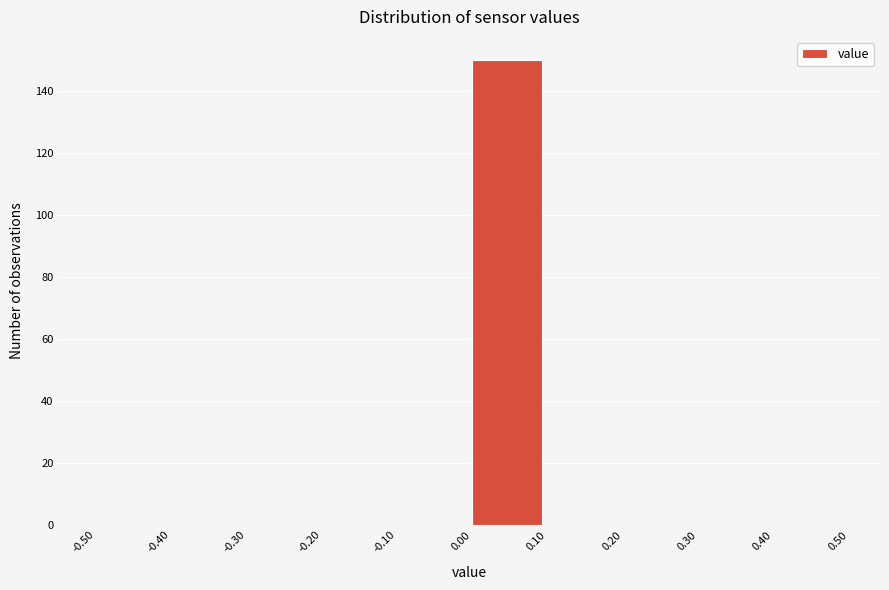

Which range on the x-axis has the tallest bar?

0.00 to 0.10